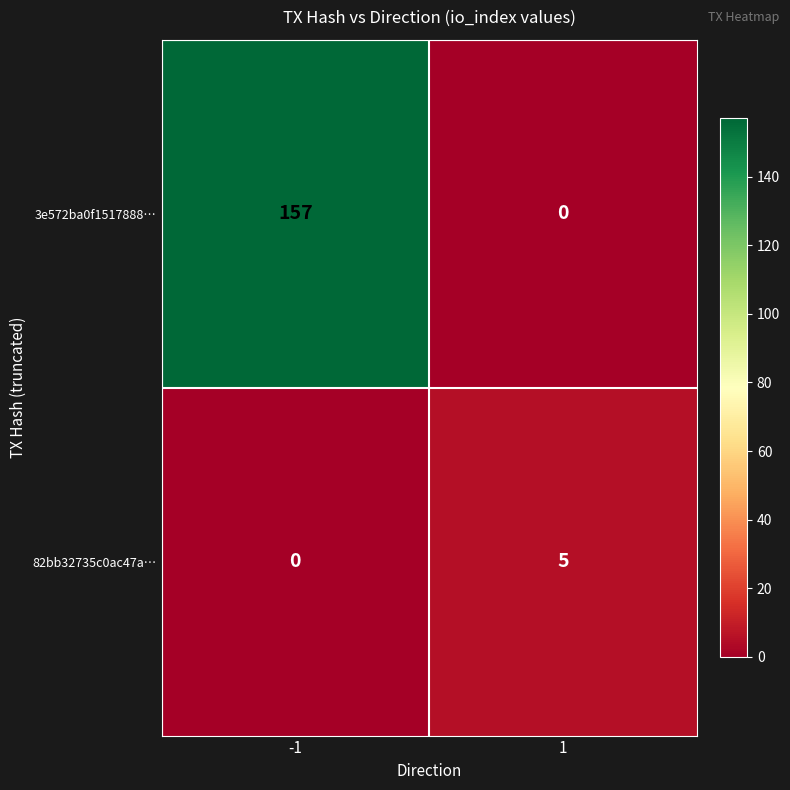

Reading left to right, list all the values displayed in this chart.

3e572ba0f1517888…: 157	0
82bb32735c0ac47a…: 0	5